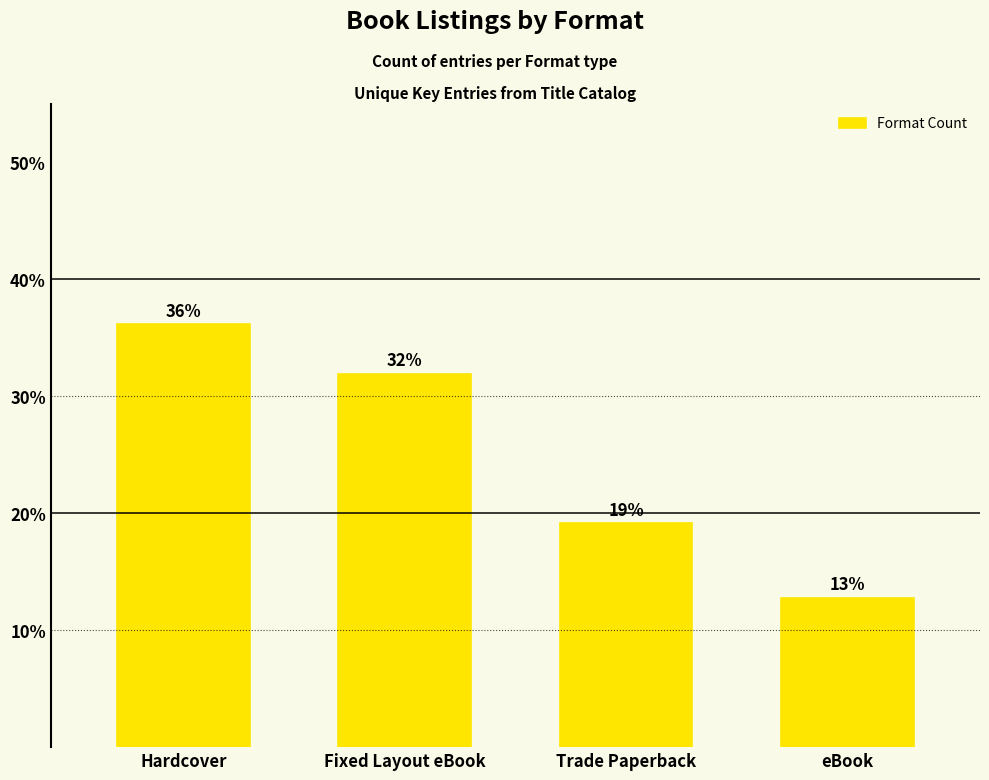

How many series are shown in this chart?

1